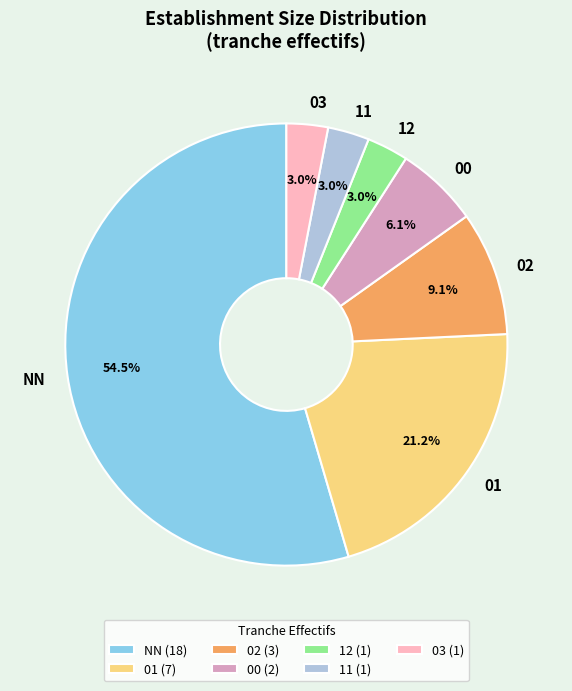

How many segments does this pie chart have?

7